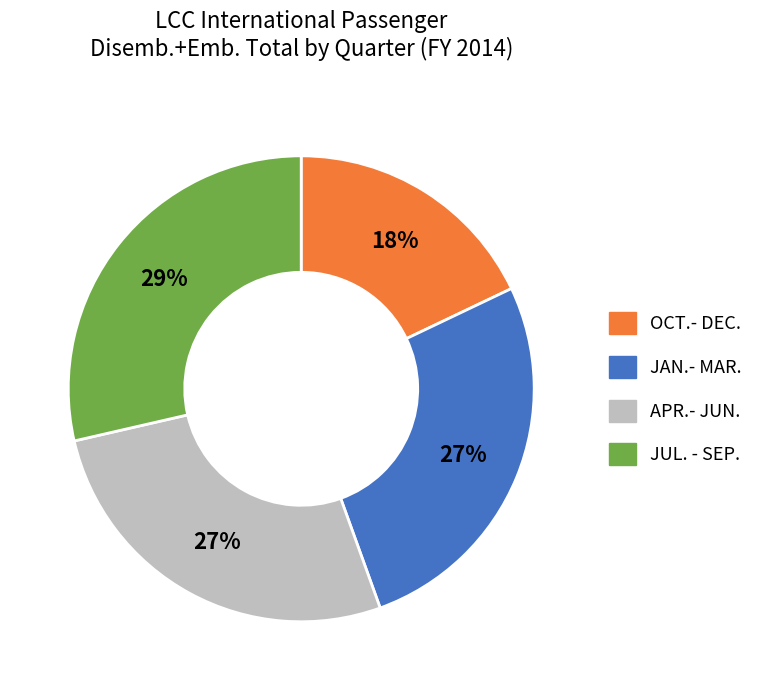

Which category has the smallest portion of the pie?

OCT.- DEC.